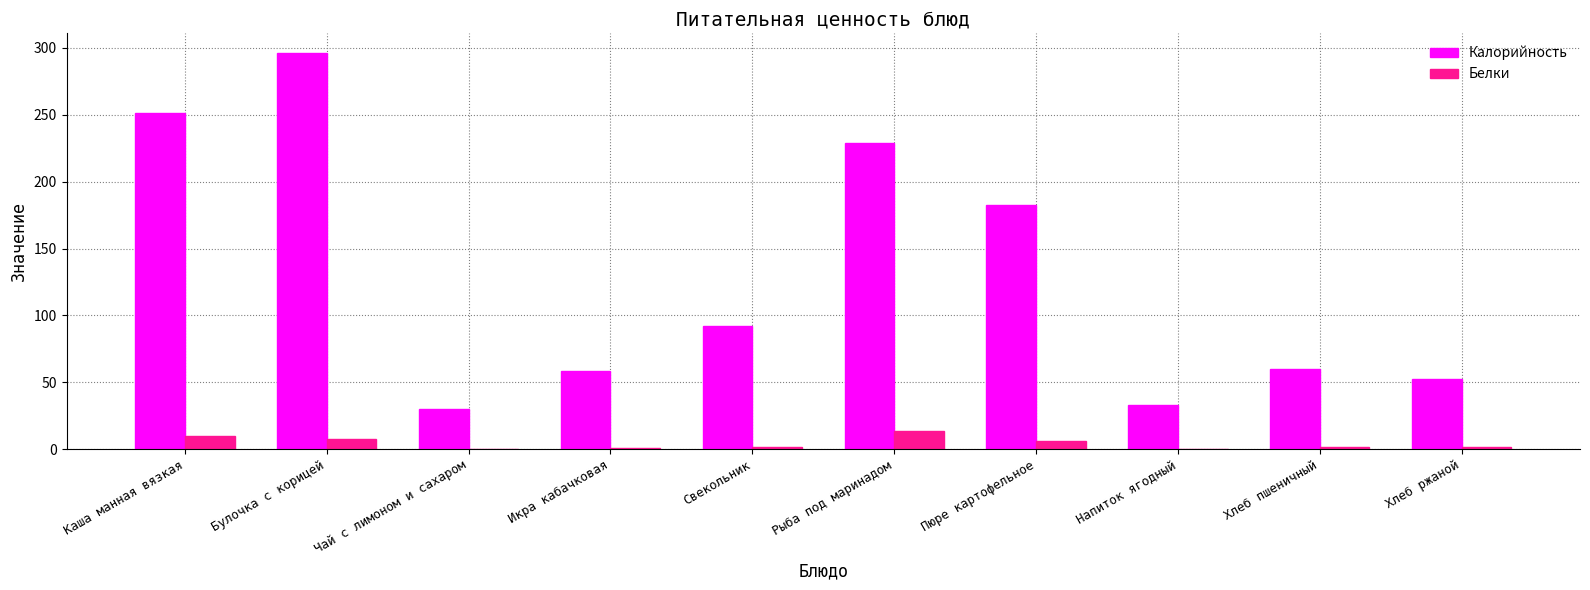

The value of Белки at Хлеб ржаной is 2.0. True or false?

True